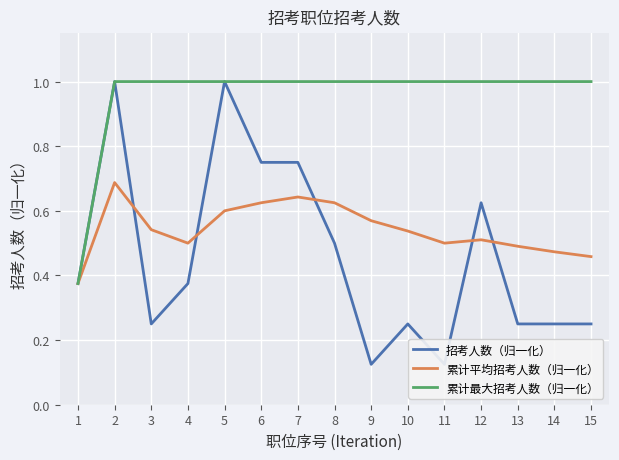

True or false: 招考人数（归一化） and 累计最大招考人数（归一化） cross at least once.

False